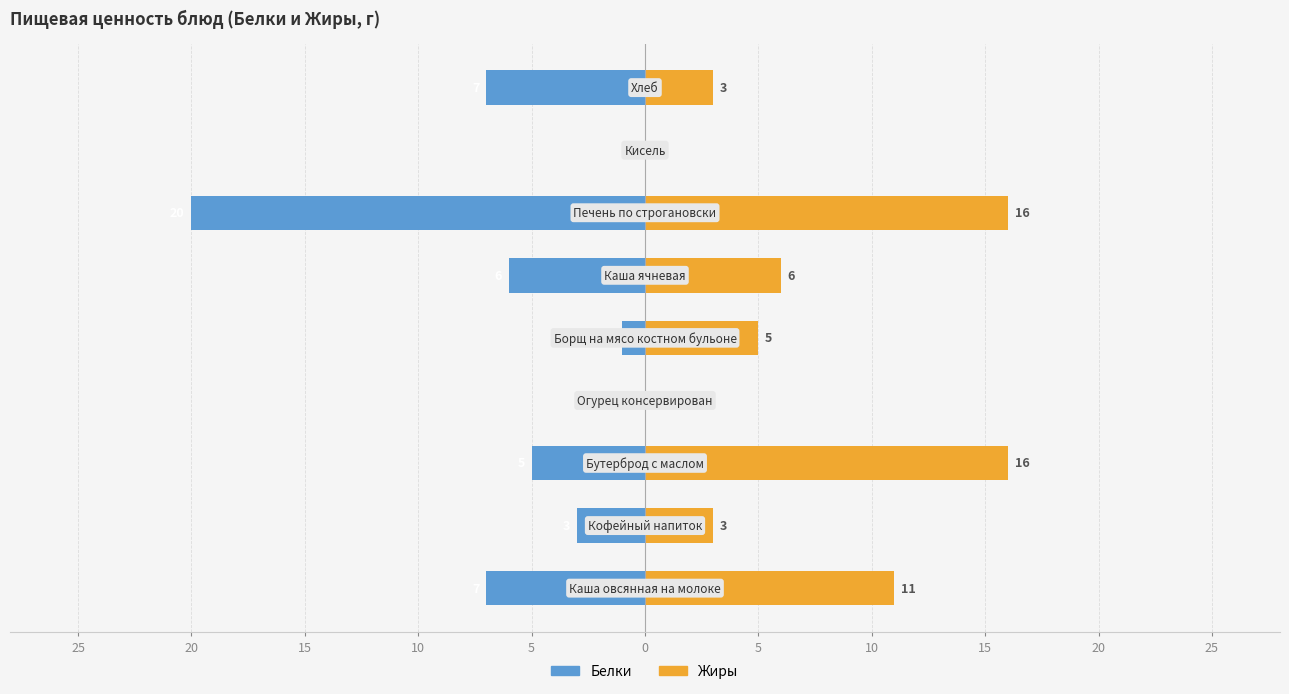

Rank the series by their average value, from lowest to highest.

Белки, Жиры